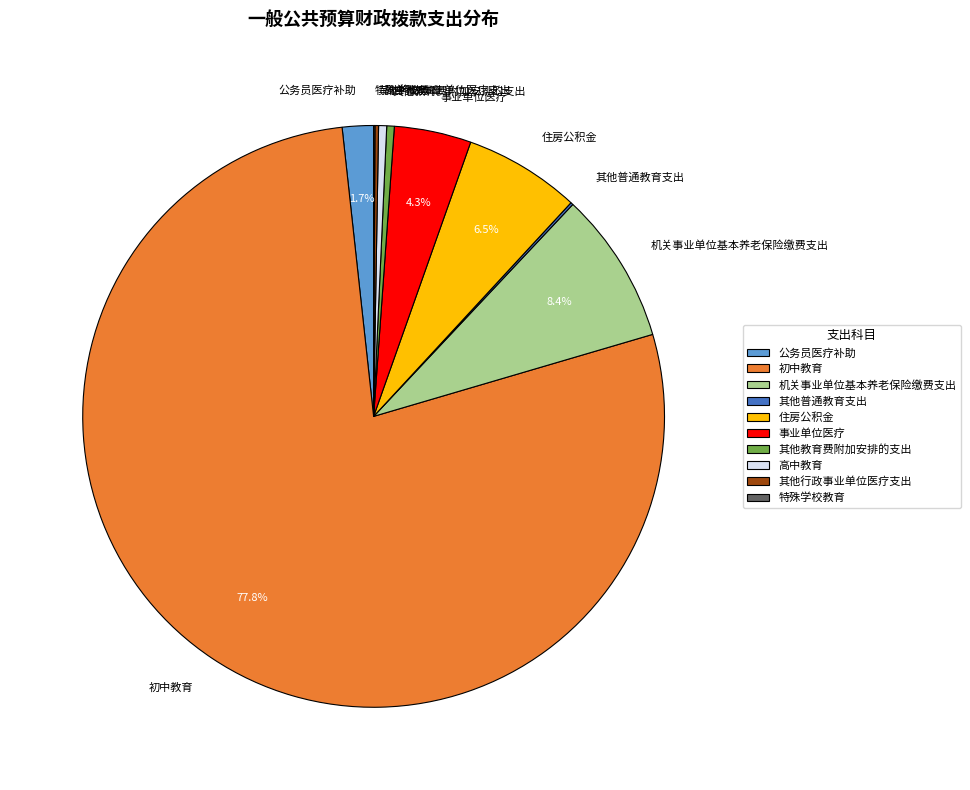

Combined, do 公务员医疗补助 and 住房公积金 account for over 50%?

No